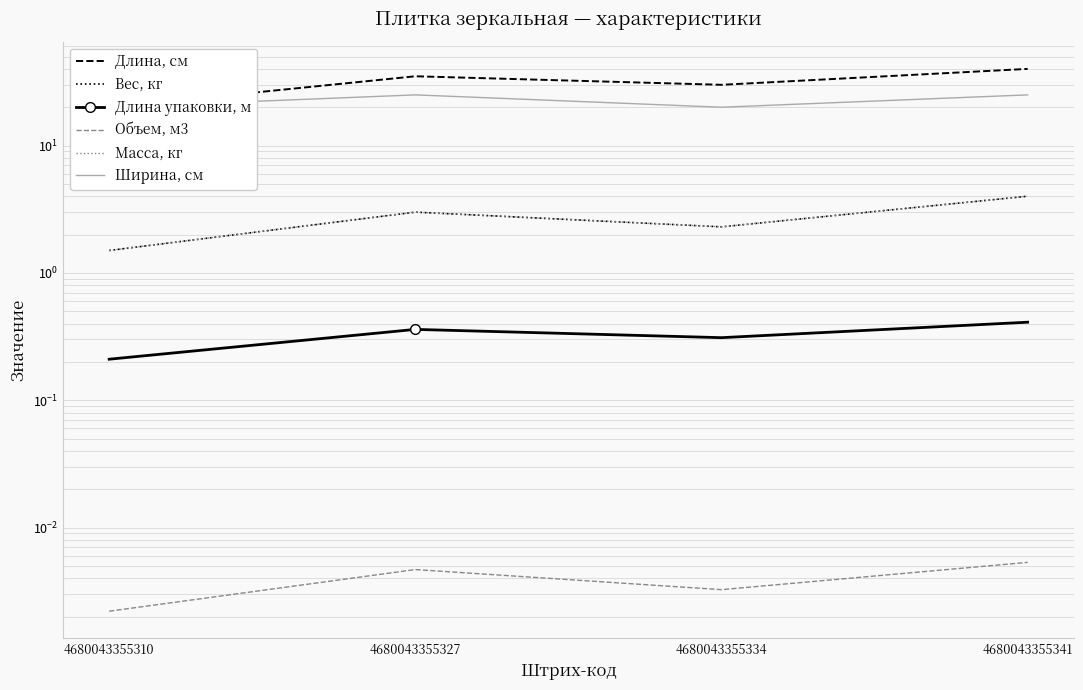

How many interior local peaks does the Объем, м3 series have?

1